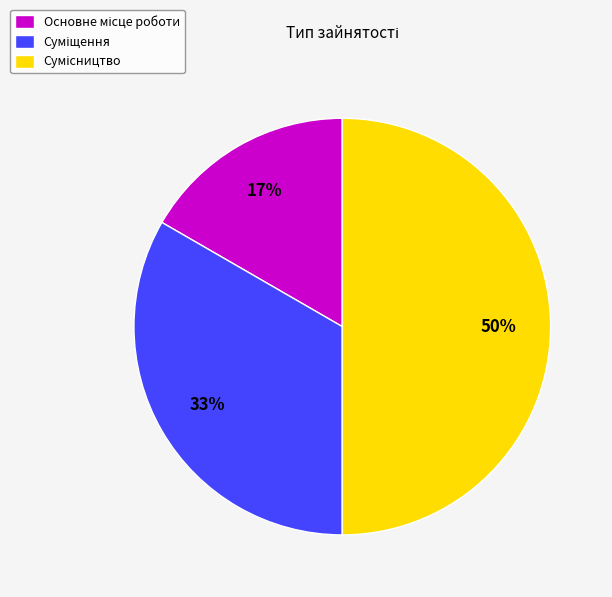

To the nearest percent, what is the difference between the largest and smallest slice percentages?

33%